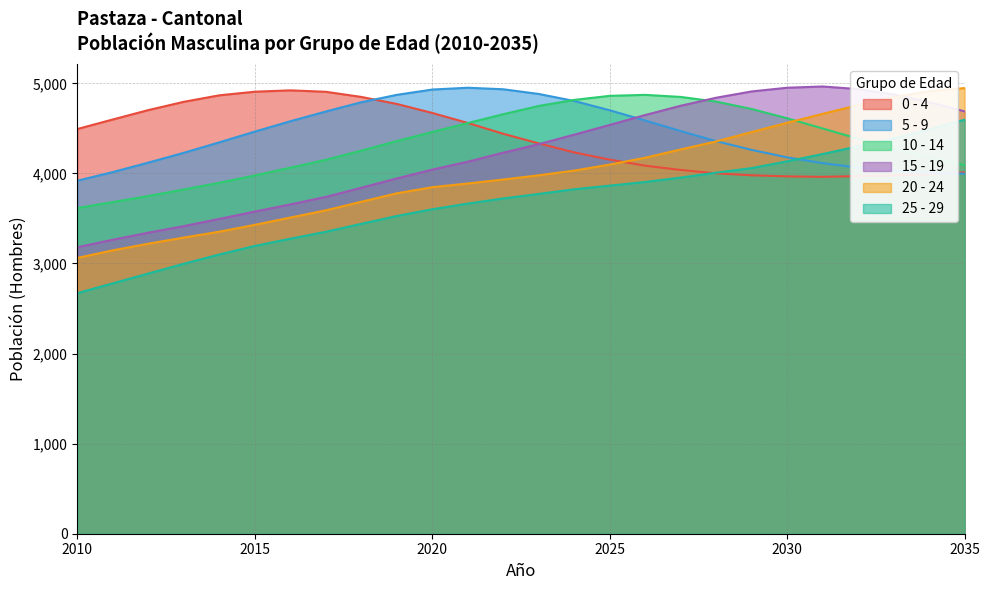

Is it true that 10 - 14 equals 3749 at 2012?

True